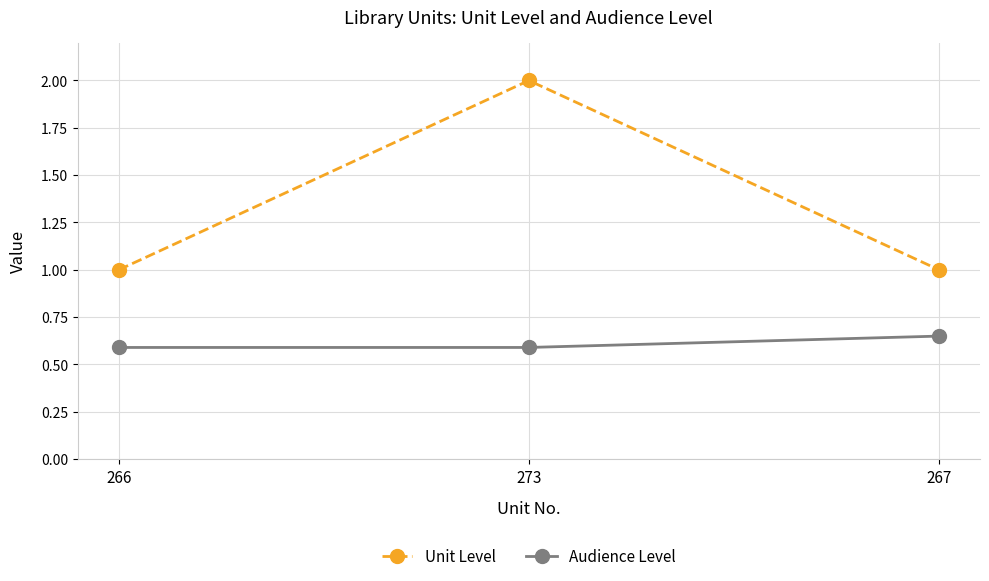

List the series in order of their overall mean, highest first.

Unit Level, Audience Level